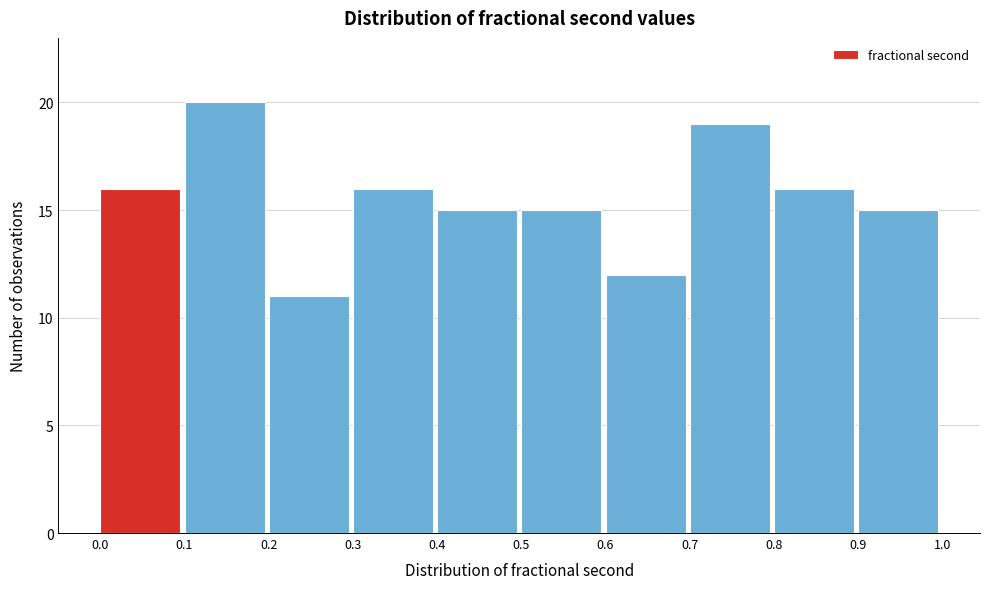

How tall is the bar that spans 0.7 to 0.8 on the x-axis? The values are not printed on the chart, so give them approximately, as read against the axis.

19